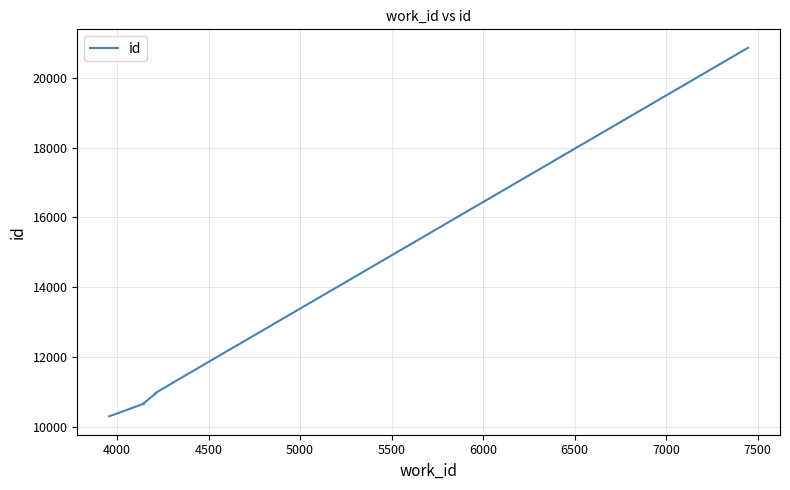

True or false: there are more than 2 points higher than both neighbors.

False